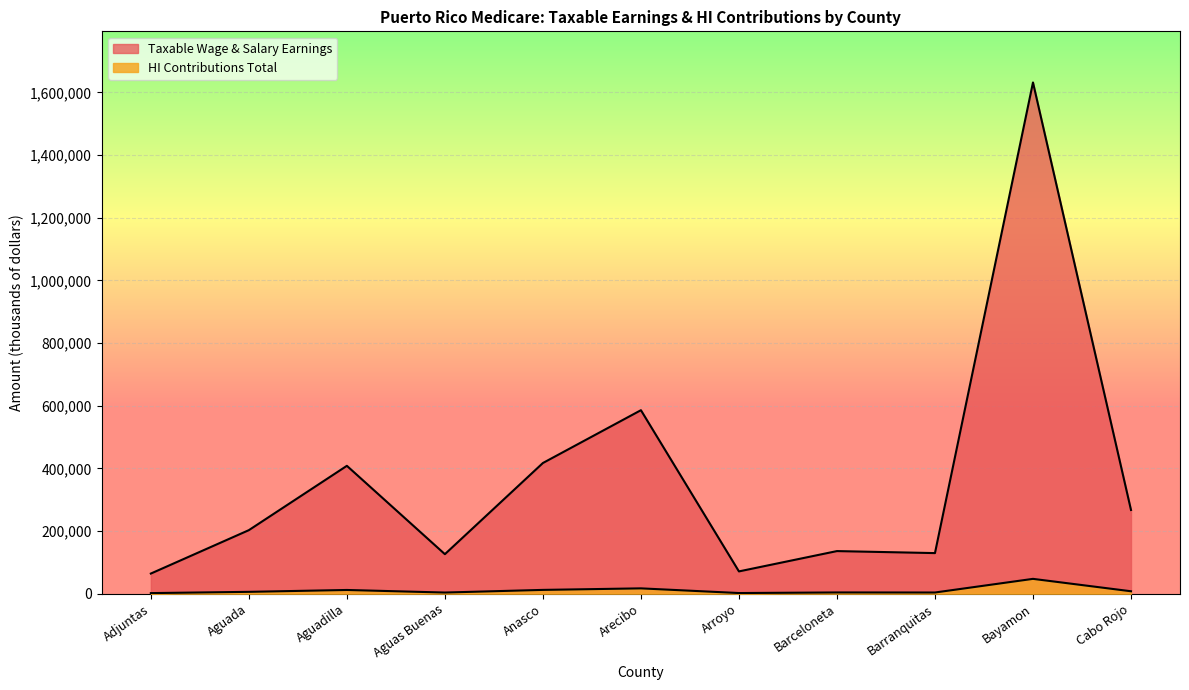

How many interior local peaks does the HI Contributions Total series have?

4